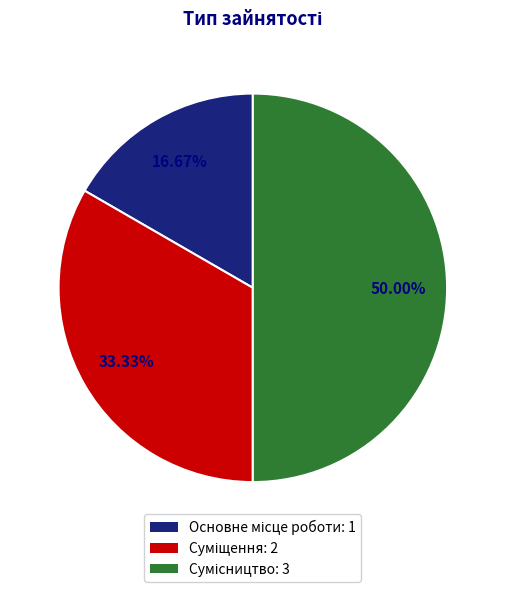

Is Основне місце роботи the majority of the pie?

No